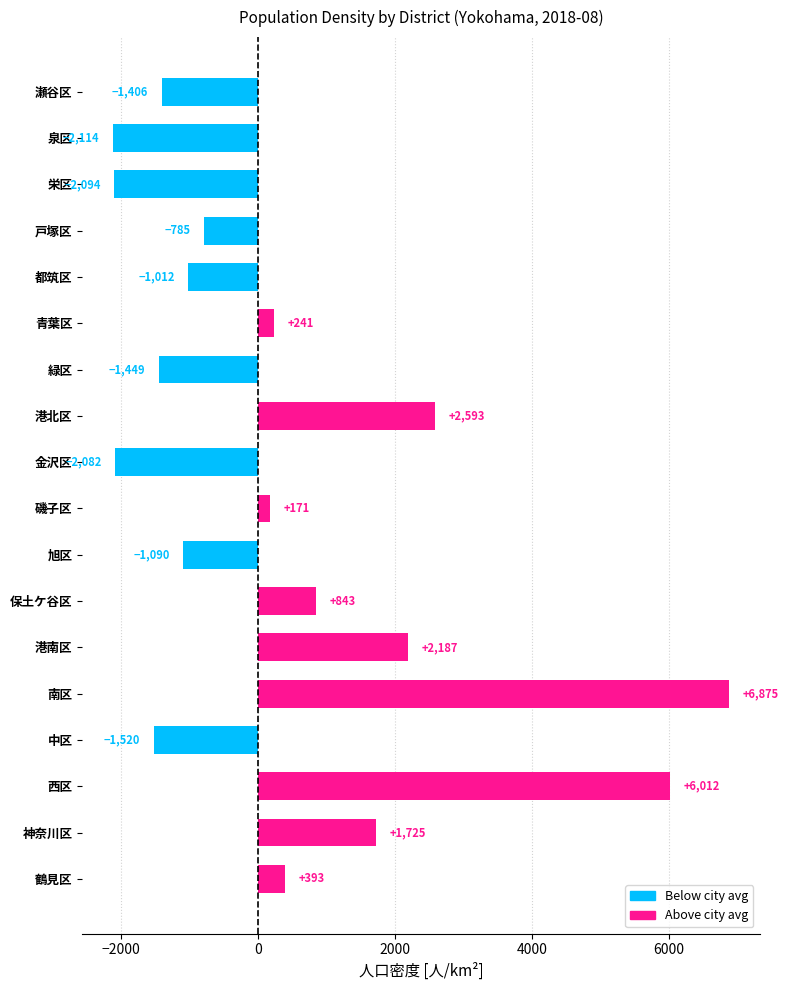

What is the change in value from 鶴見区 to 瀬谷区?

-1799